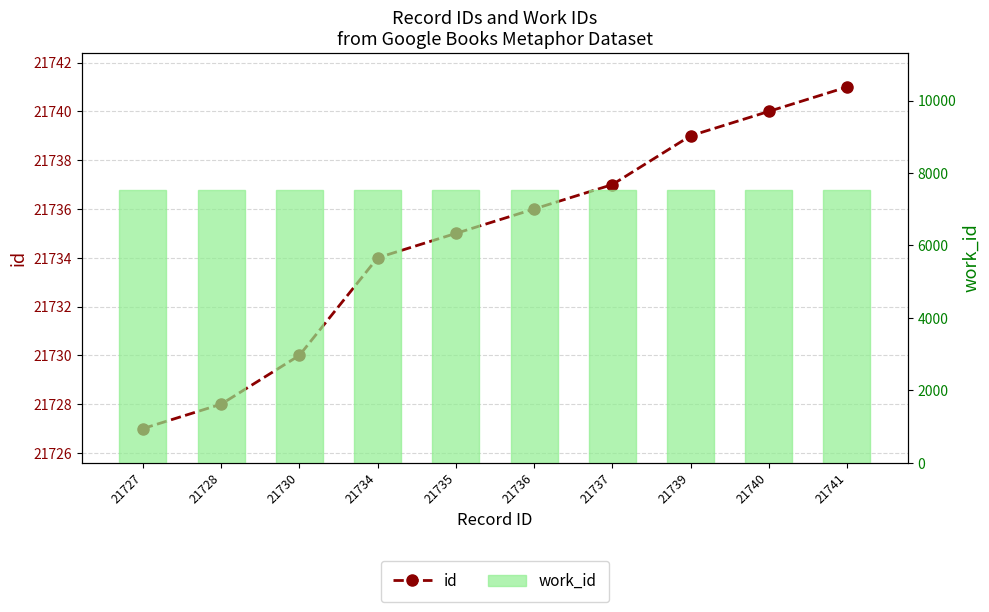

Count the number of data series in this chart.

2